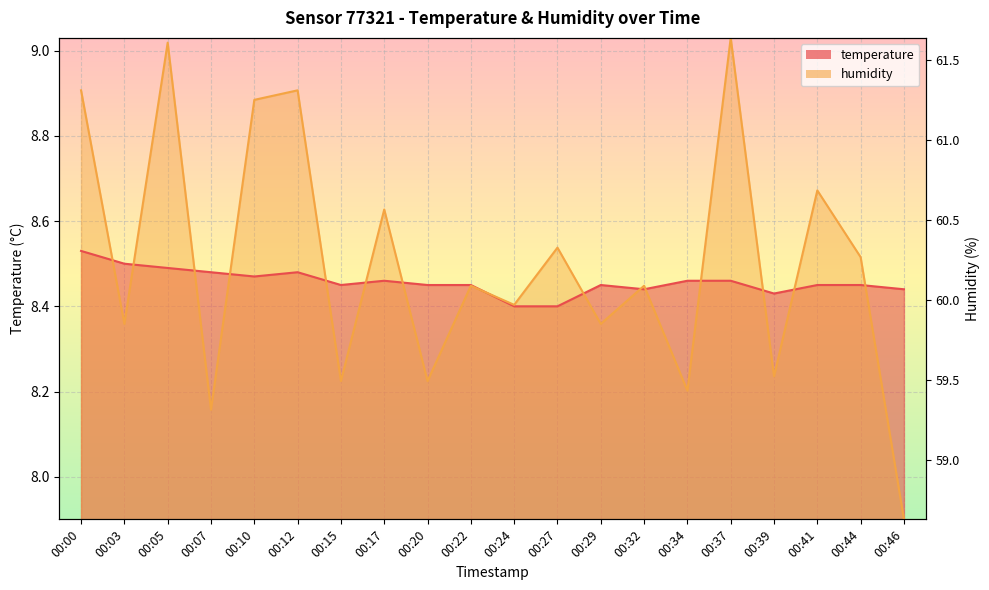

At which label is temperature closest to 8?

00:24